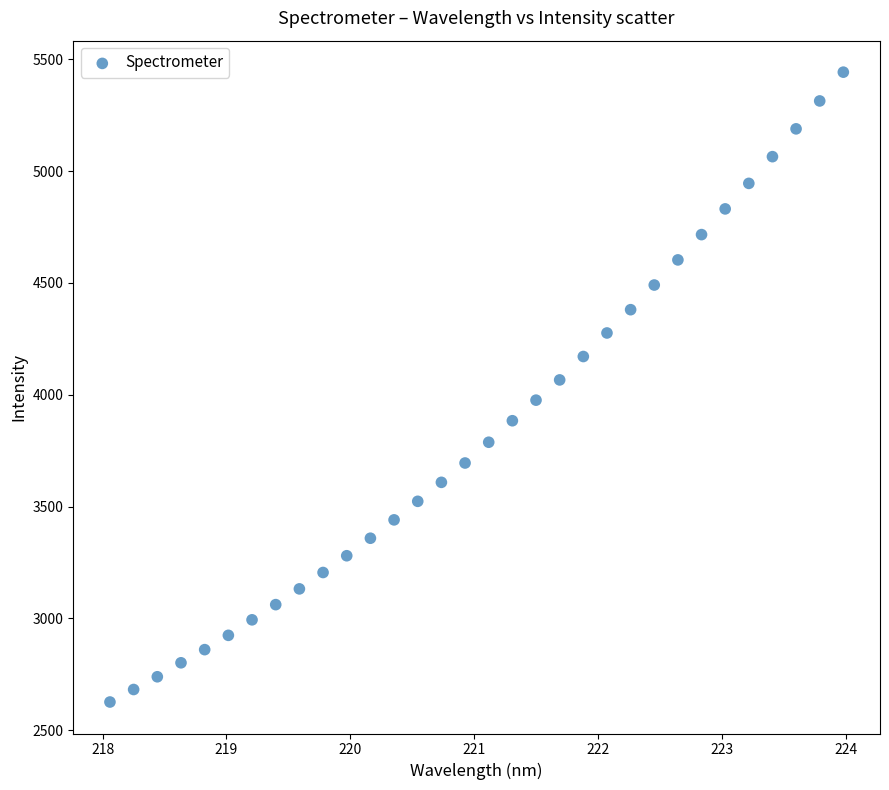

What is the range of Y values (max minus min)?

2815.9